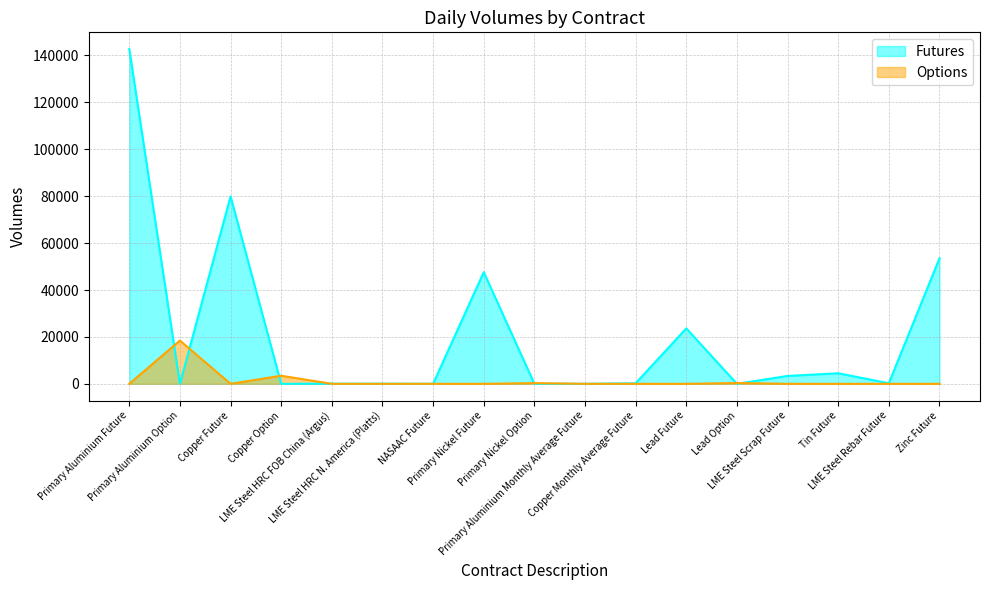

Where do Futures and Options first cross each other?

Primary Aluminium Future and Primary Aluminium Option